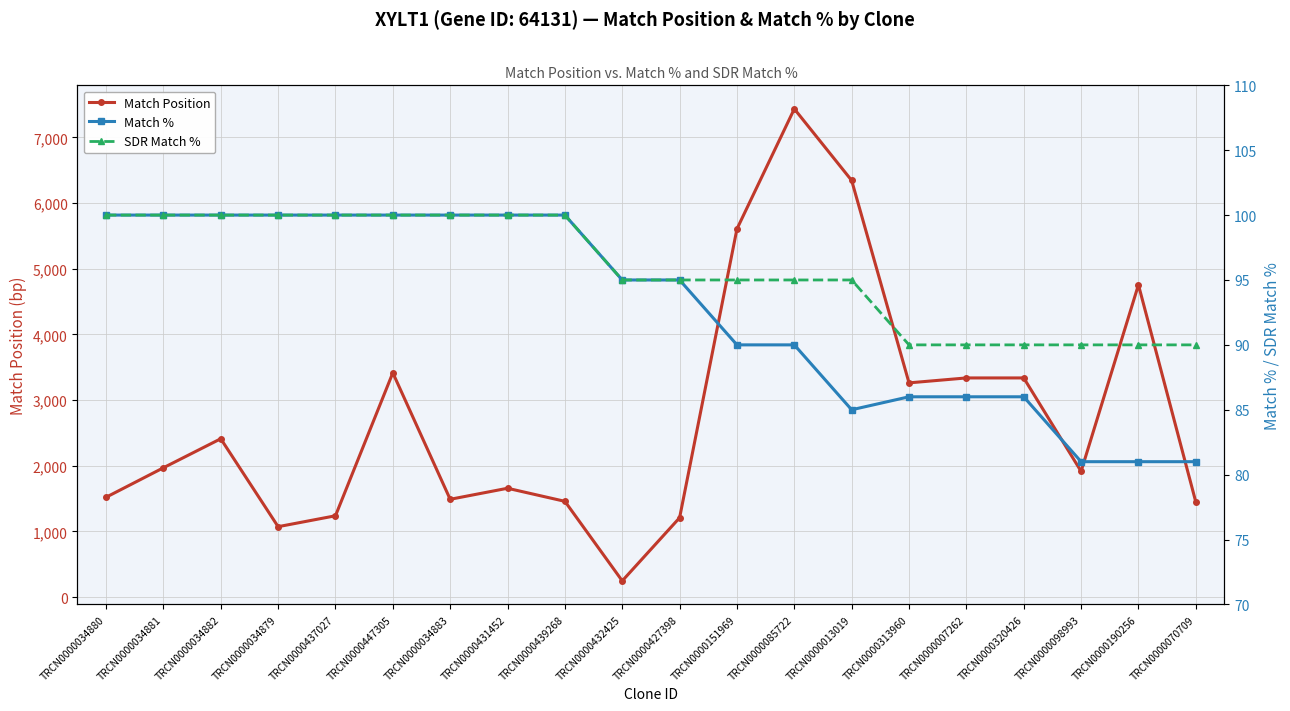

What is the average value of the SDR Match % series?

96